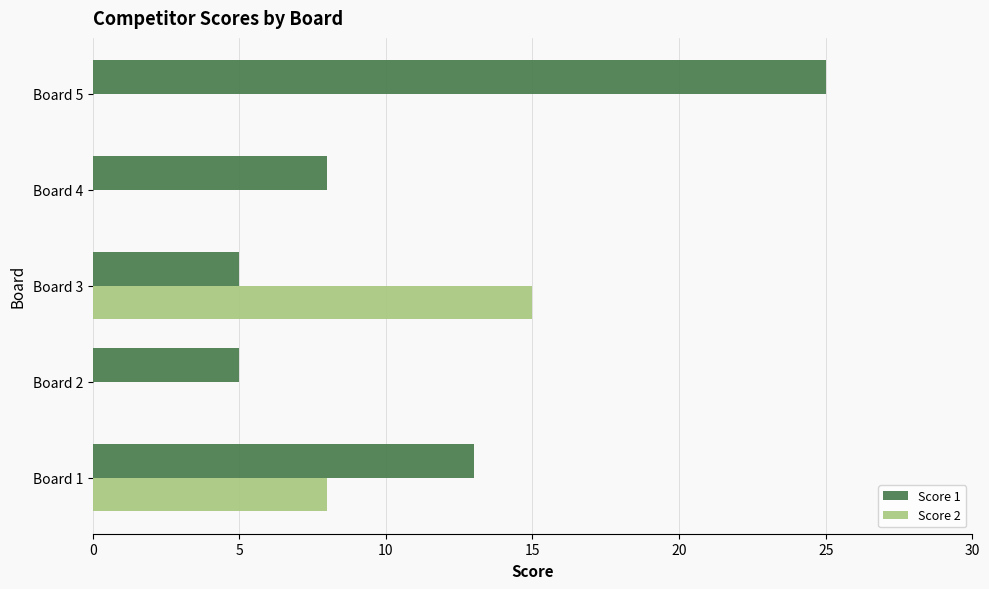

Where is Score 2 nearest to the value 7?

Board 1